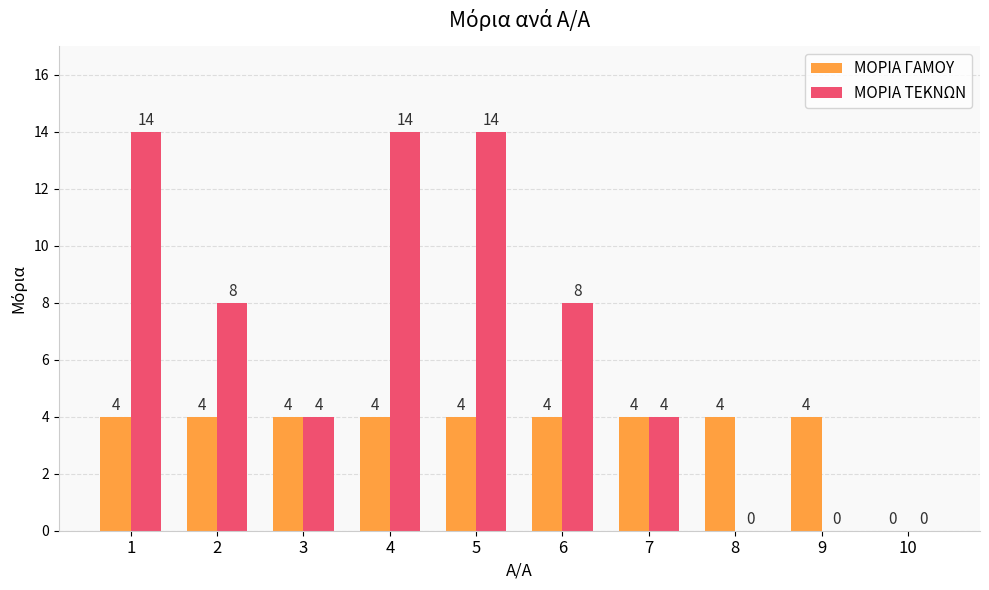

True or false: ΜΟΡΙΑ ΤΕΚΝΩΝ has a value of 7 at 7.

False